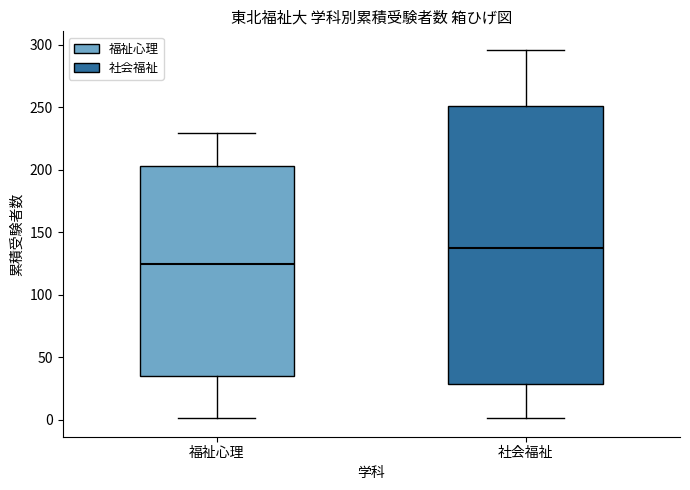

Which box has the lowest median line?

福祉心理